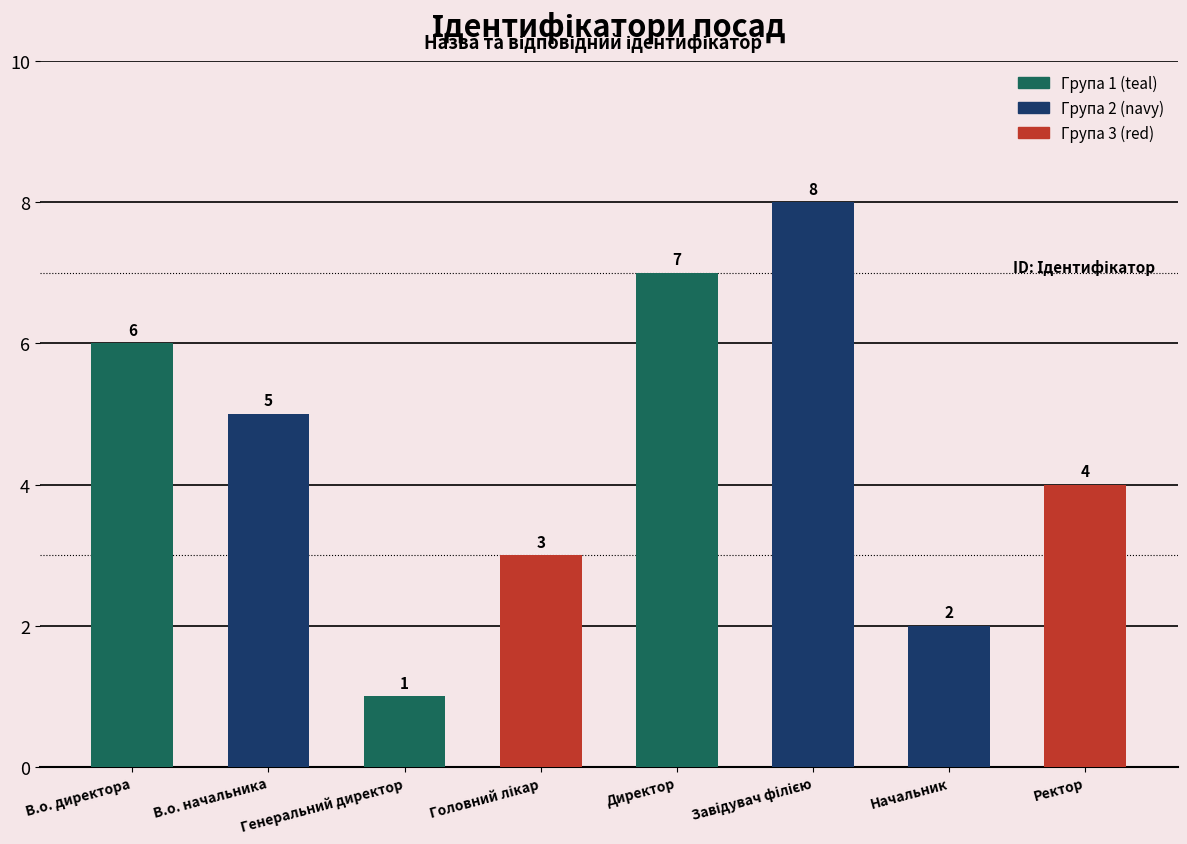

What is the label of the 2nd bar from the right?

Начальник